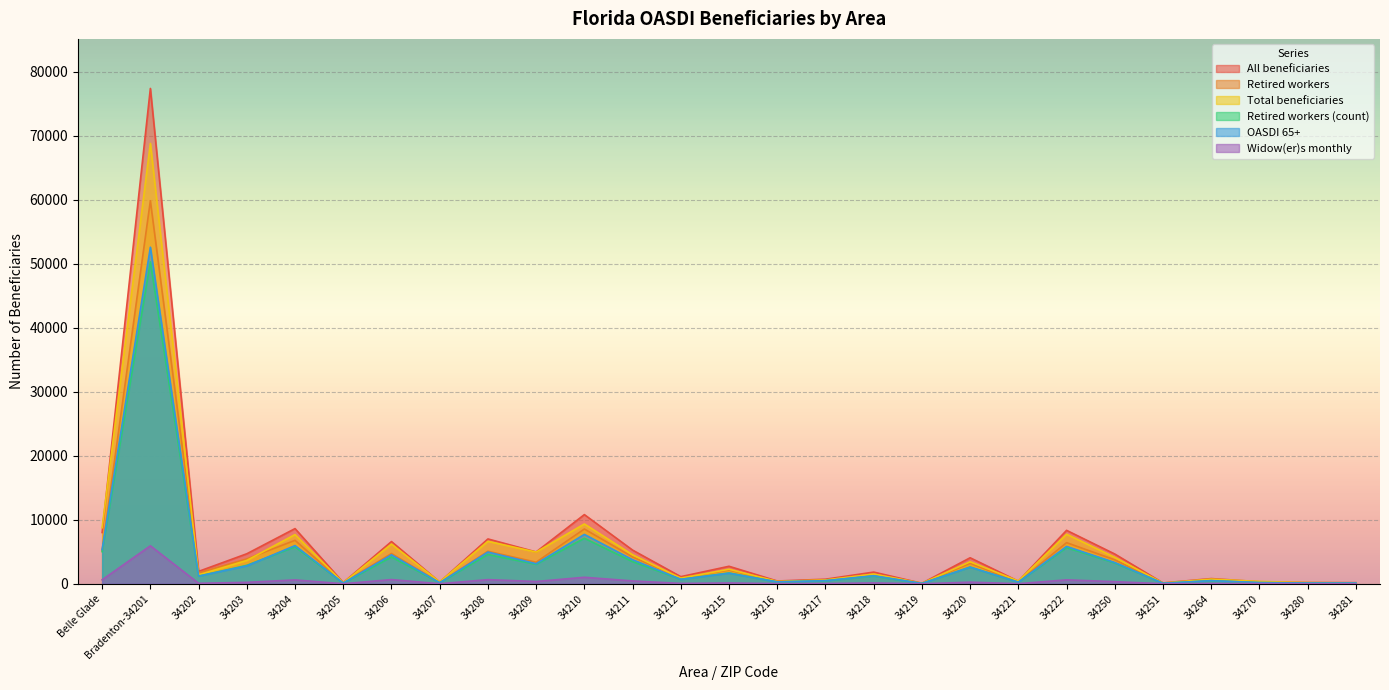

True or false: All beneficiaries and Retired workers intersect in this chart.

False